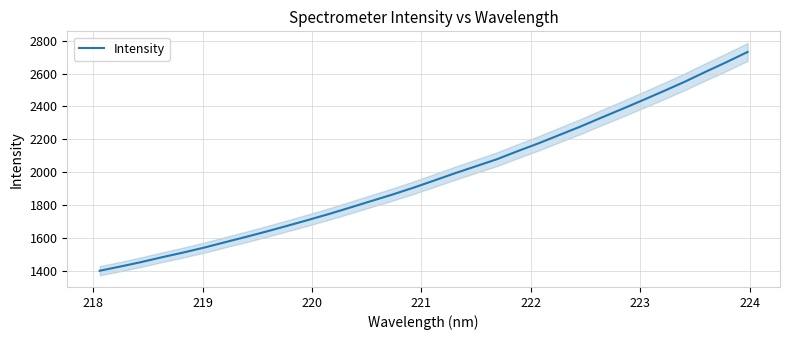

What is the maximum value for Intensity?

2731.3